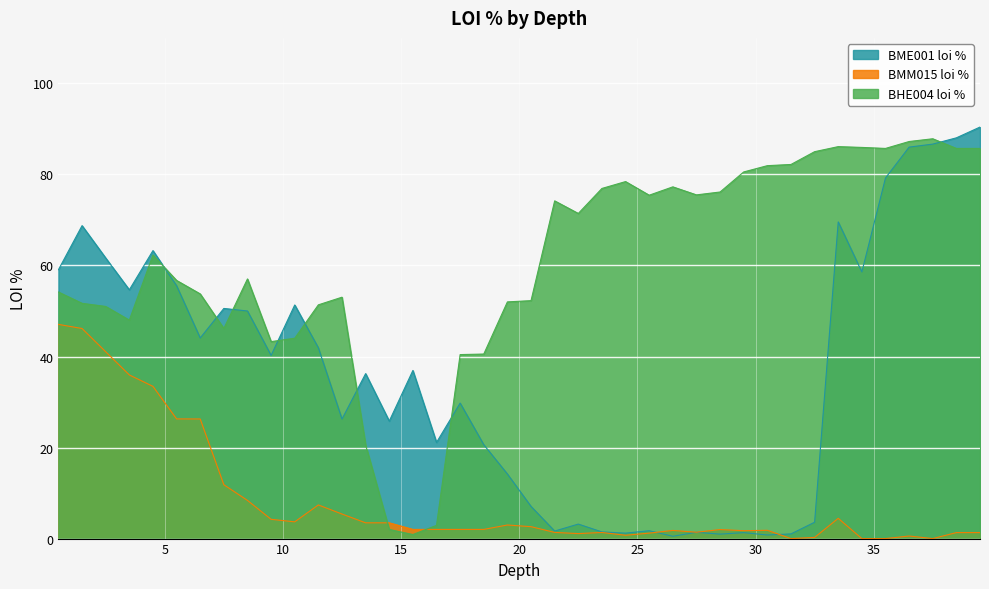

In BMM015 loi %, how many points are lower than both neighbors (excluding endpoints)?

7